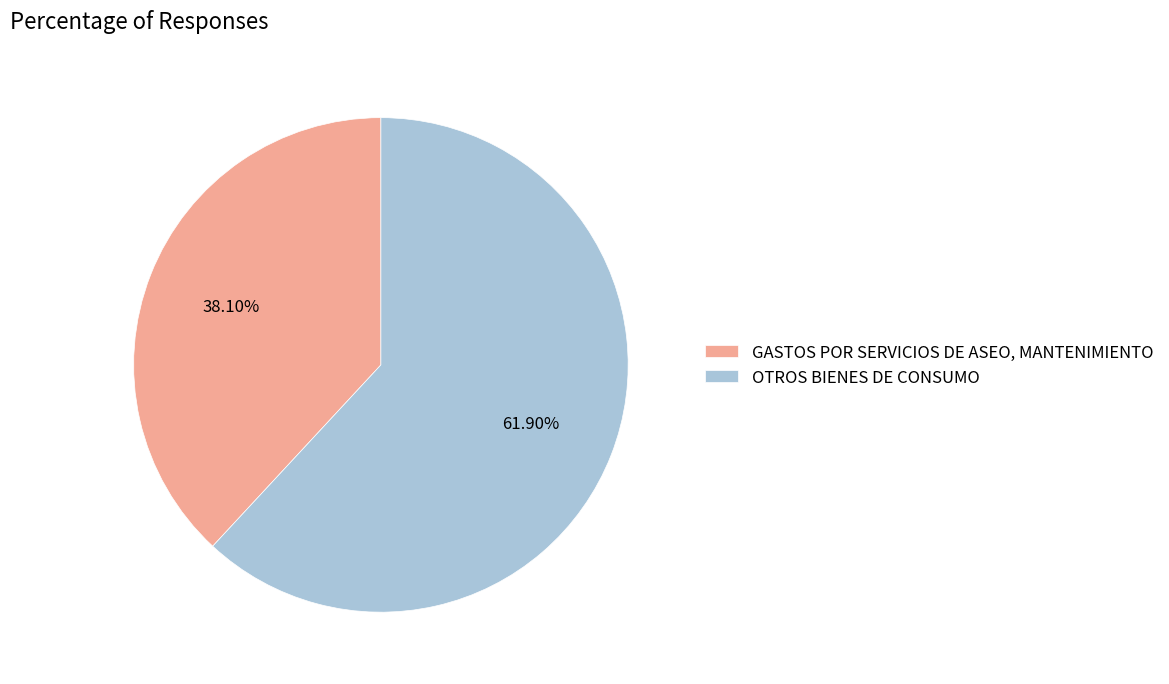

The OTROS BIENES DE CONSUMO slice represents 49% of the pie. True or false?

False